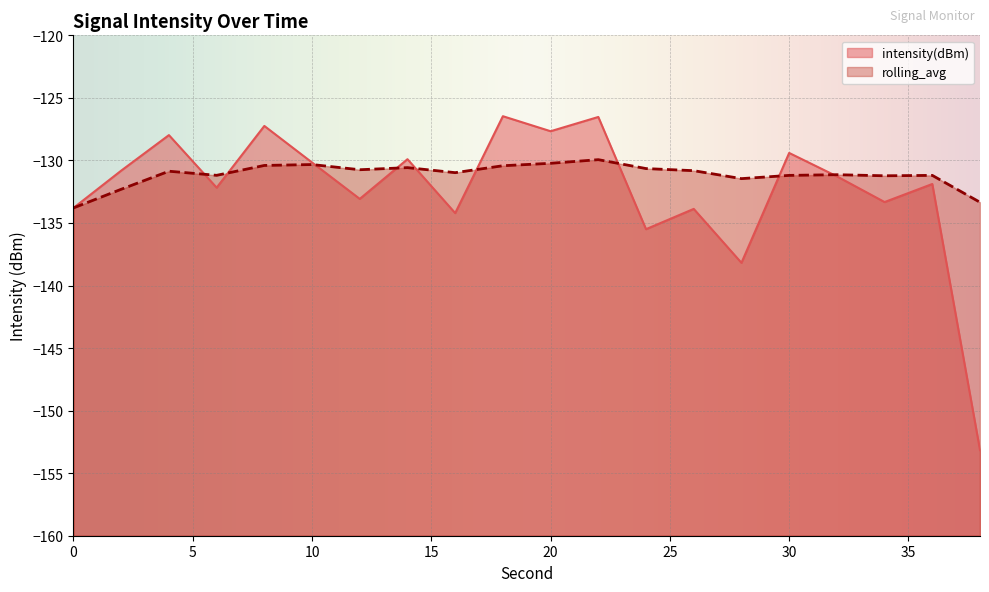

The value of rolling_avg at 6 is -205.8. True or false?

False